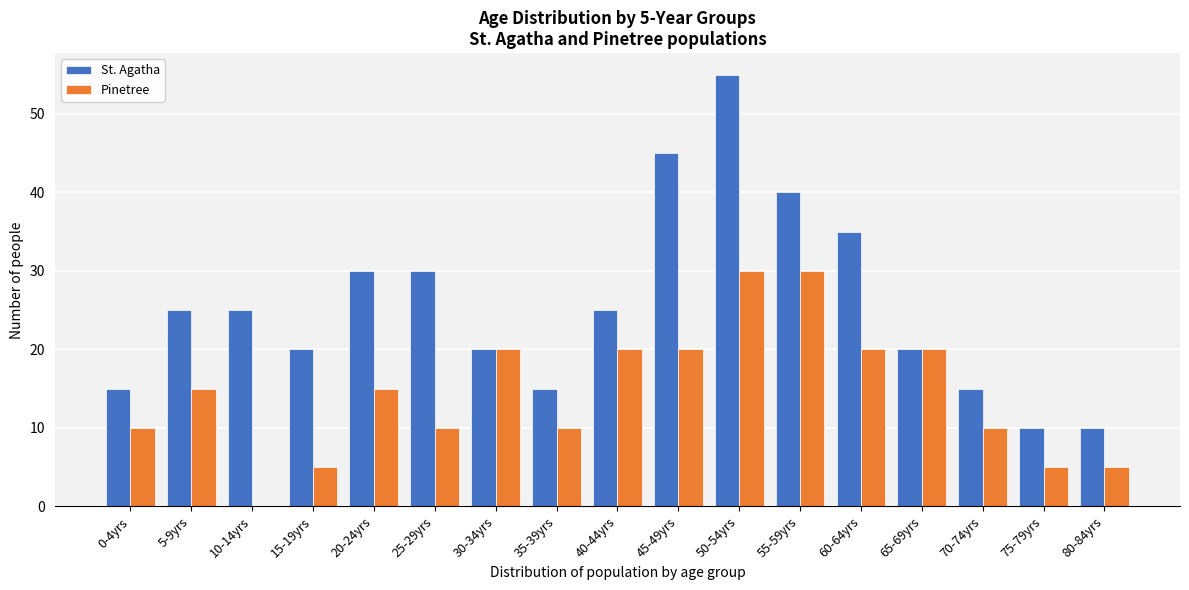

Which series has the largest total across all categories?

St. Agatha